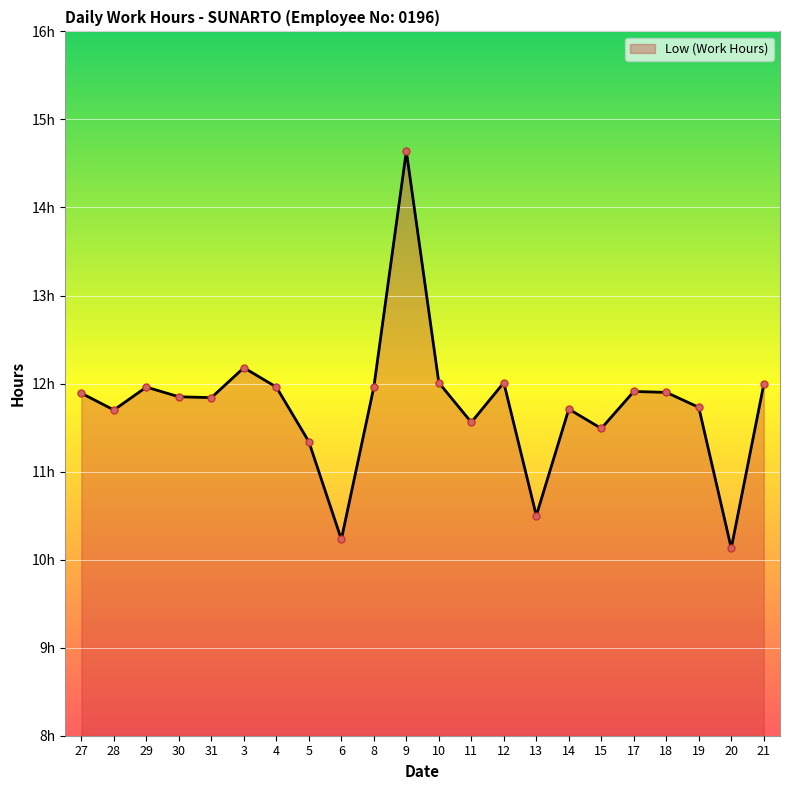

True or false: the data has more than 1 interior local peaks.

True